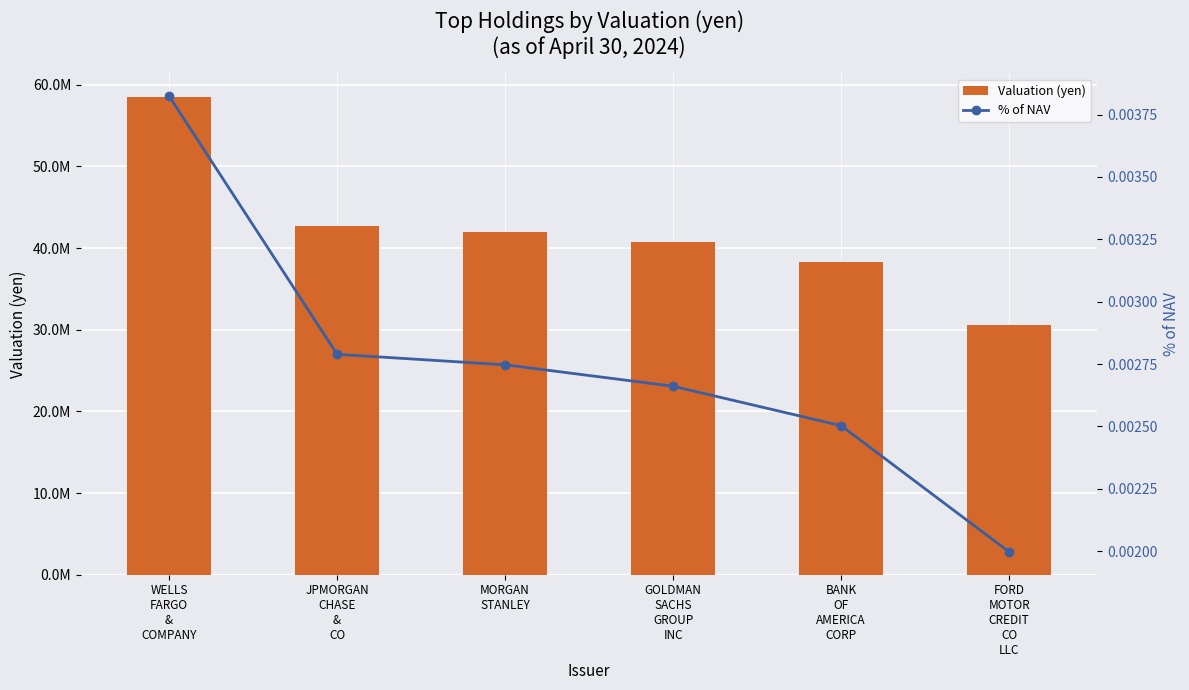

What is the difference between the maximum and minimum values in the Valuation (yen) series?

27936814.5